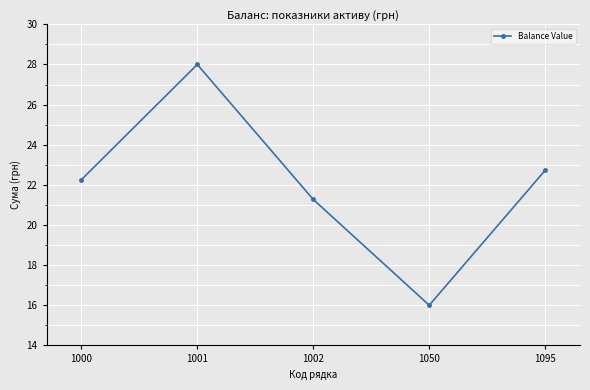

Where does the data first go above 22?

1000